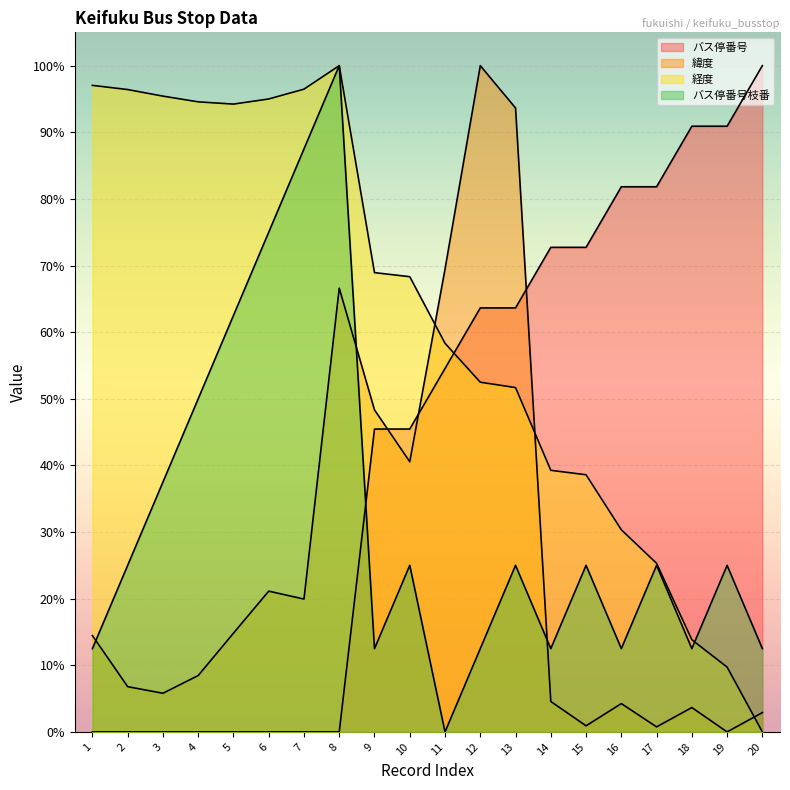

How many lines are shown in the chart?

4